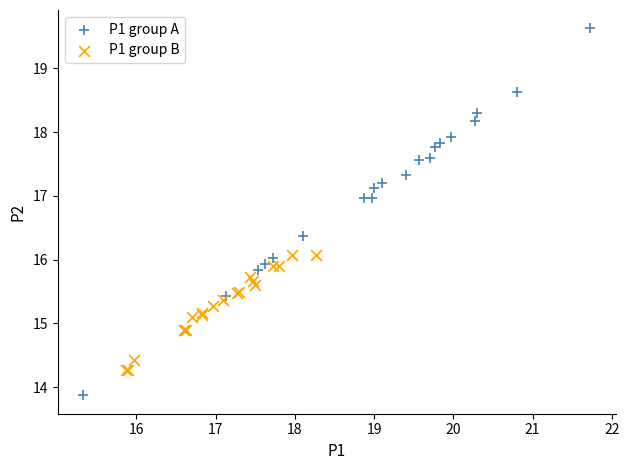

Which series contains the lowest Y value?

P1 group A